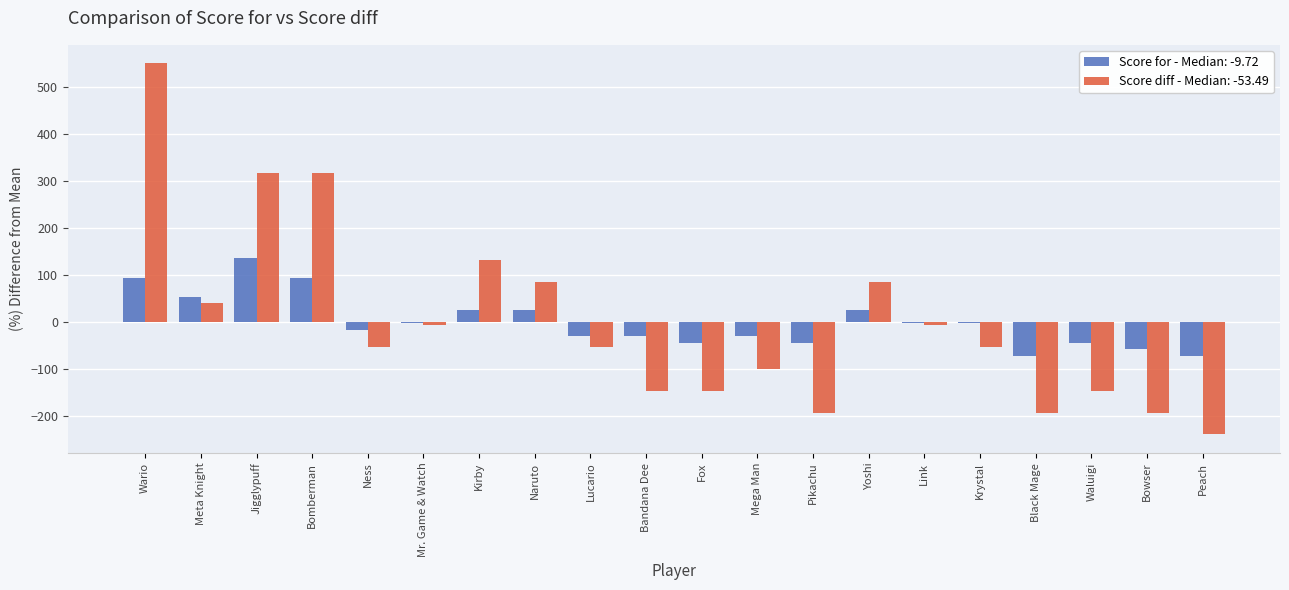

What is the difference between the highest and lowest values at Peach?

167.3